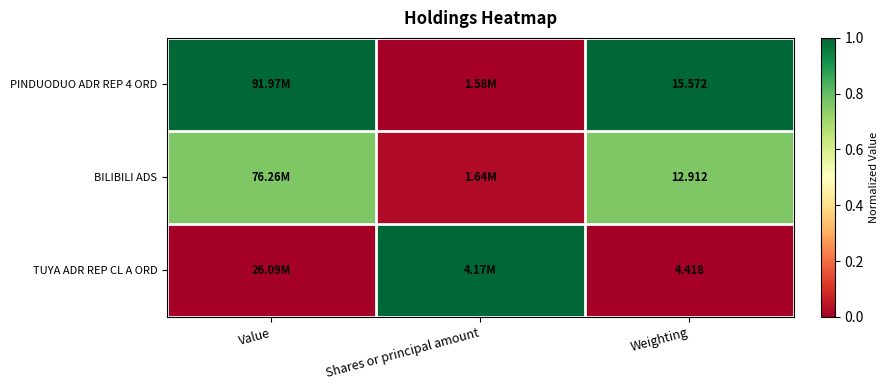

Rank the categories by BILIBILI ADS value from lowest to highest.

Shares or principal amount, Value, Weighting